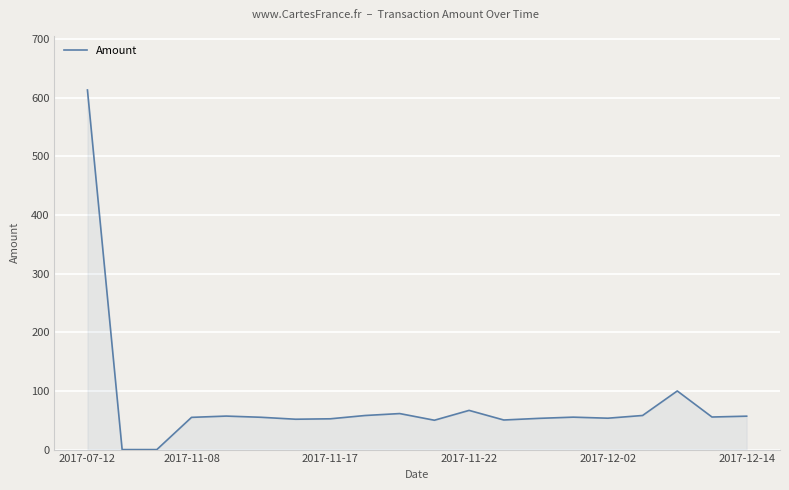

What is the greatest value displayed?

613.4